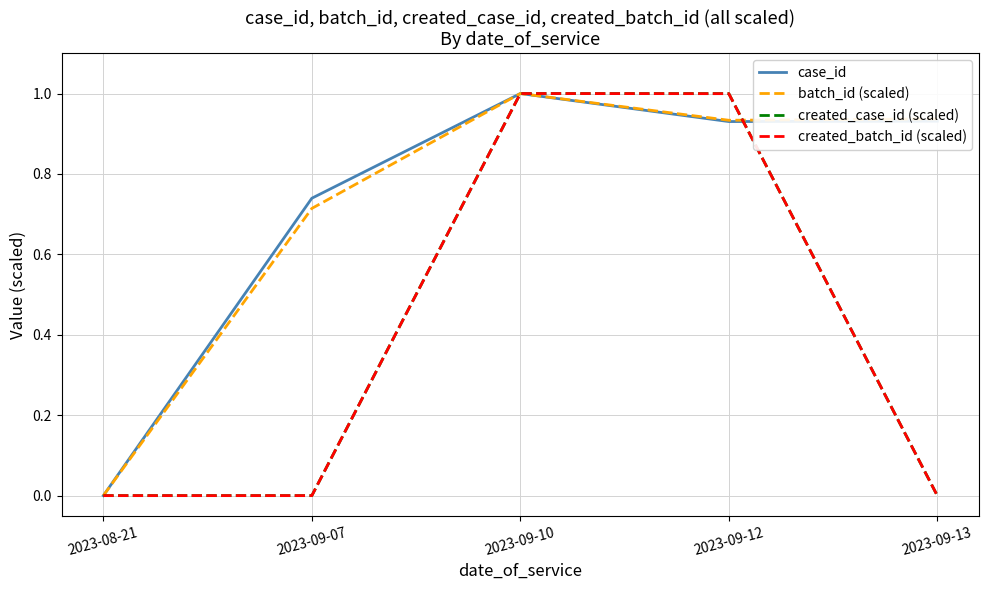

The value of created_batch_id (scaled) at 2023-09-10 is 1.5. True or false?

False